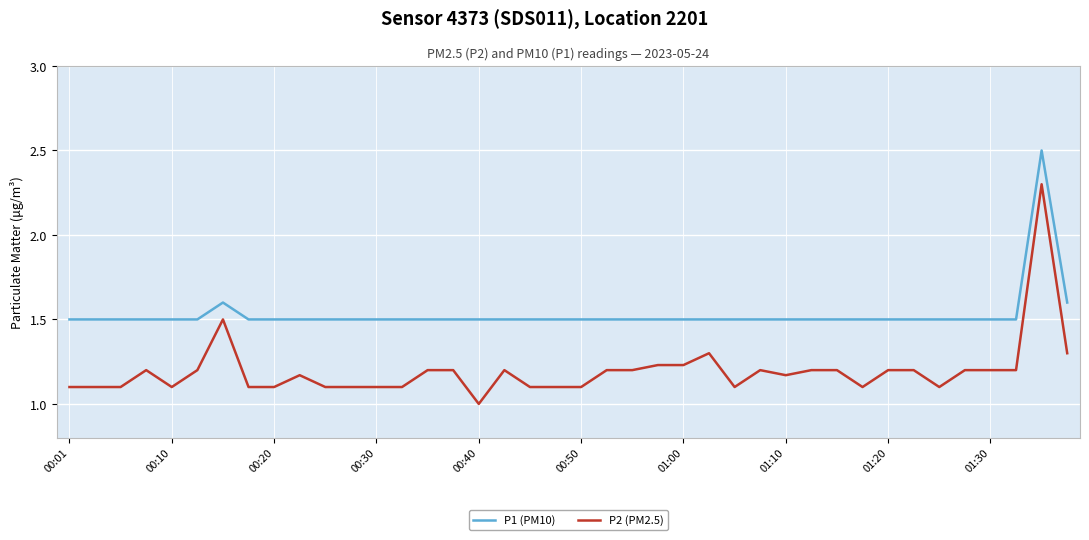

What is the difference between the maximum and second lowest values in the P1 (PM10) series?

1.0